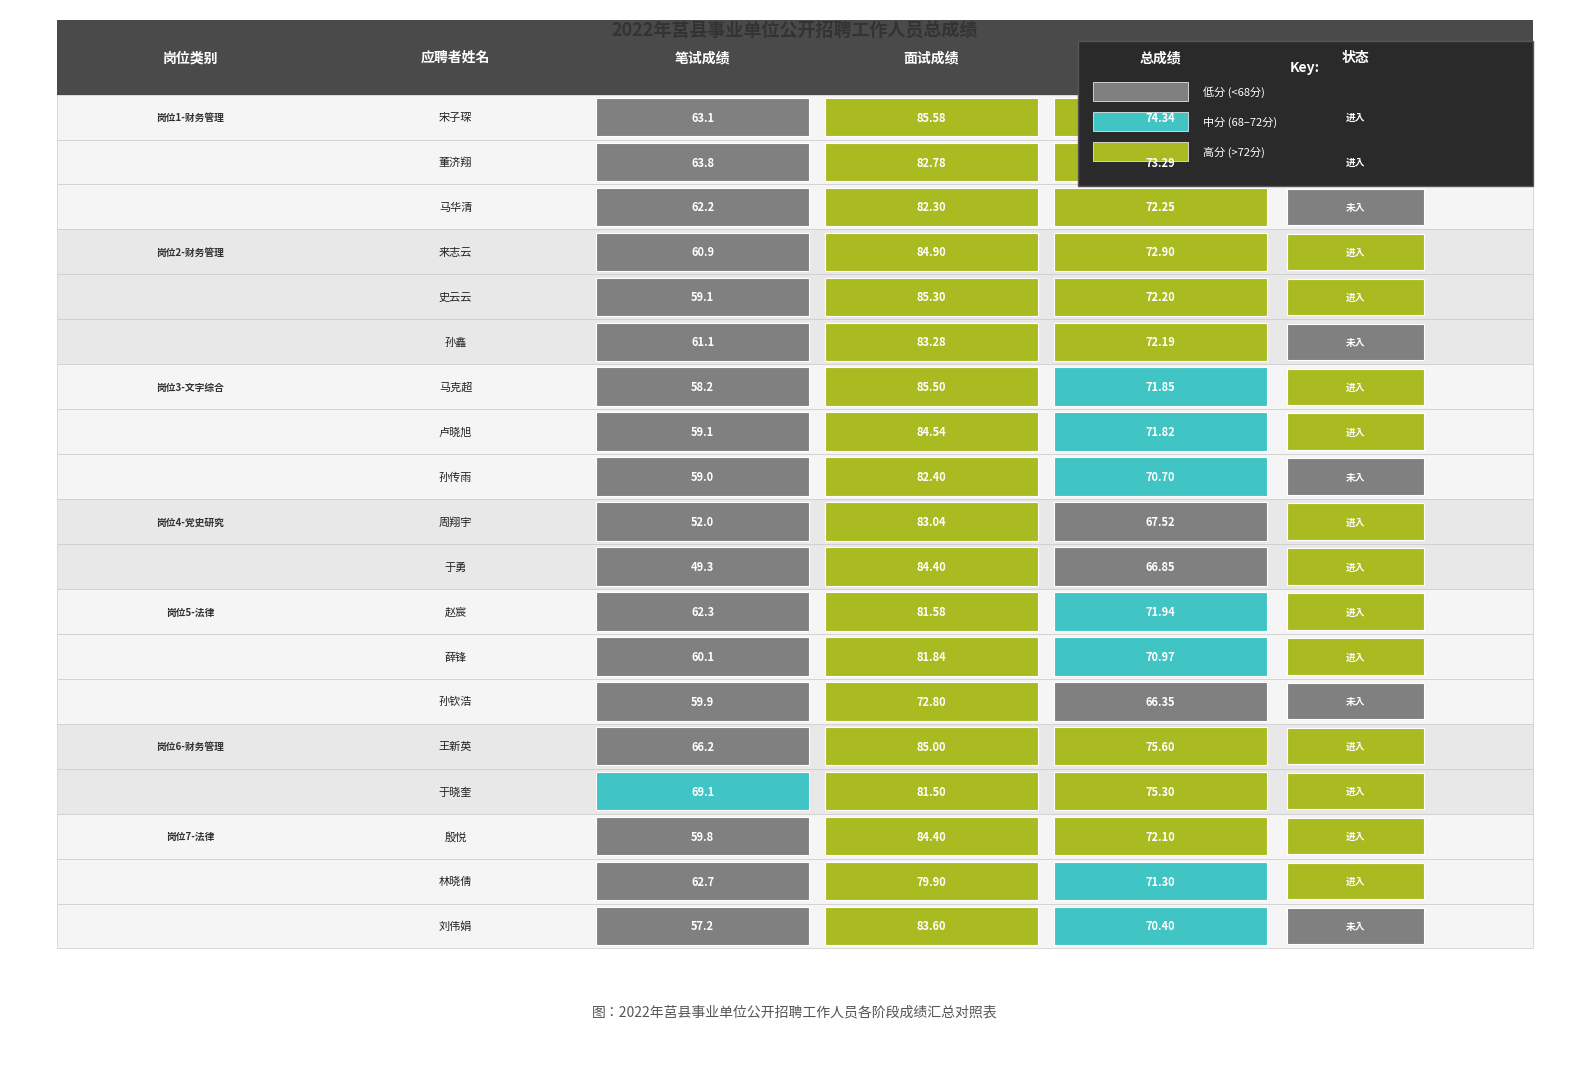

Rank the series by their average value, from highest to lowest.

面试成绩, 总成绩, 笔试成绩